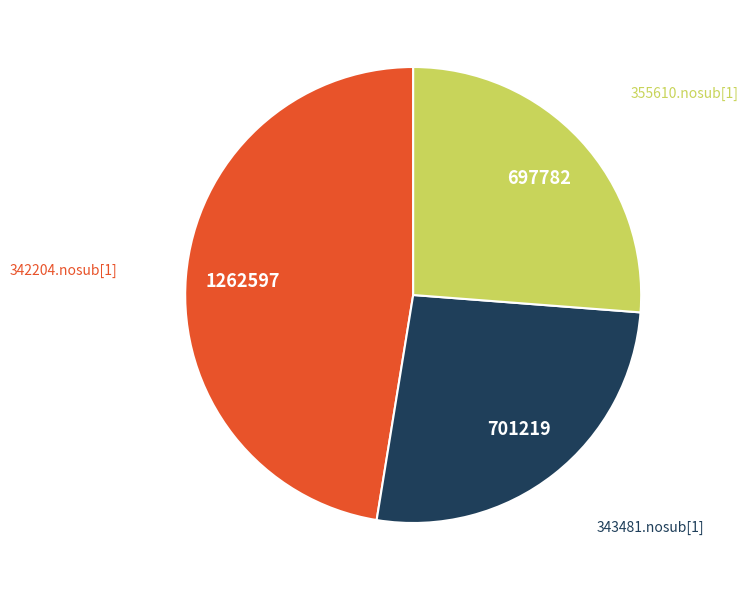

What is the largest slice in the pie chart?

342204.nosub[1]